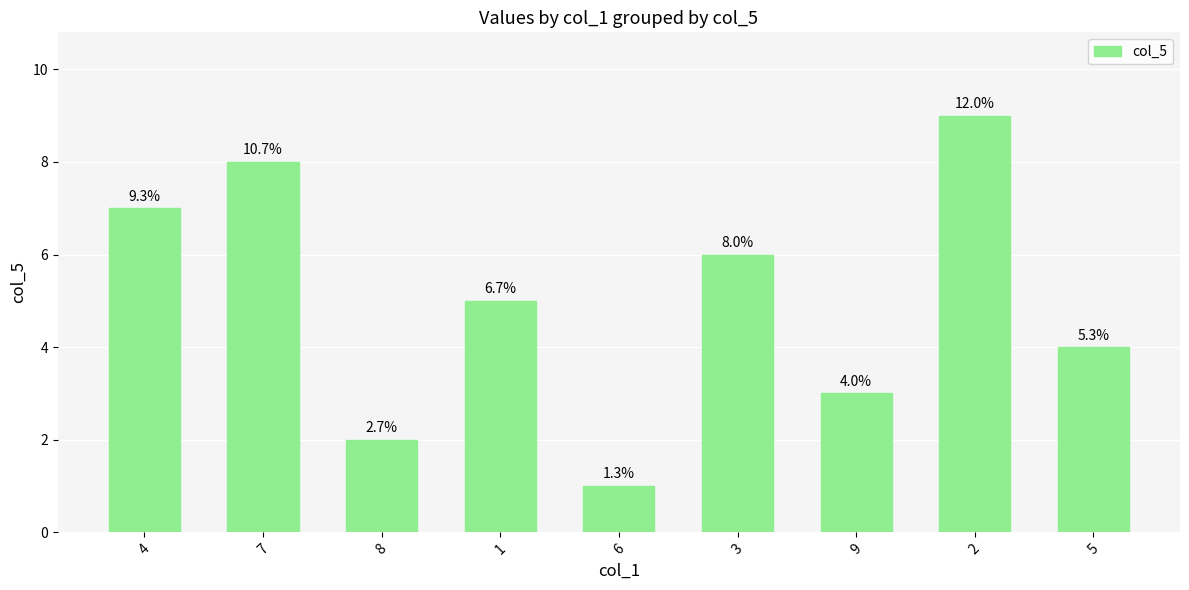

How many bars are there in total?

9